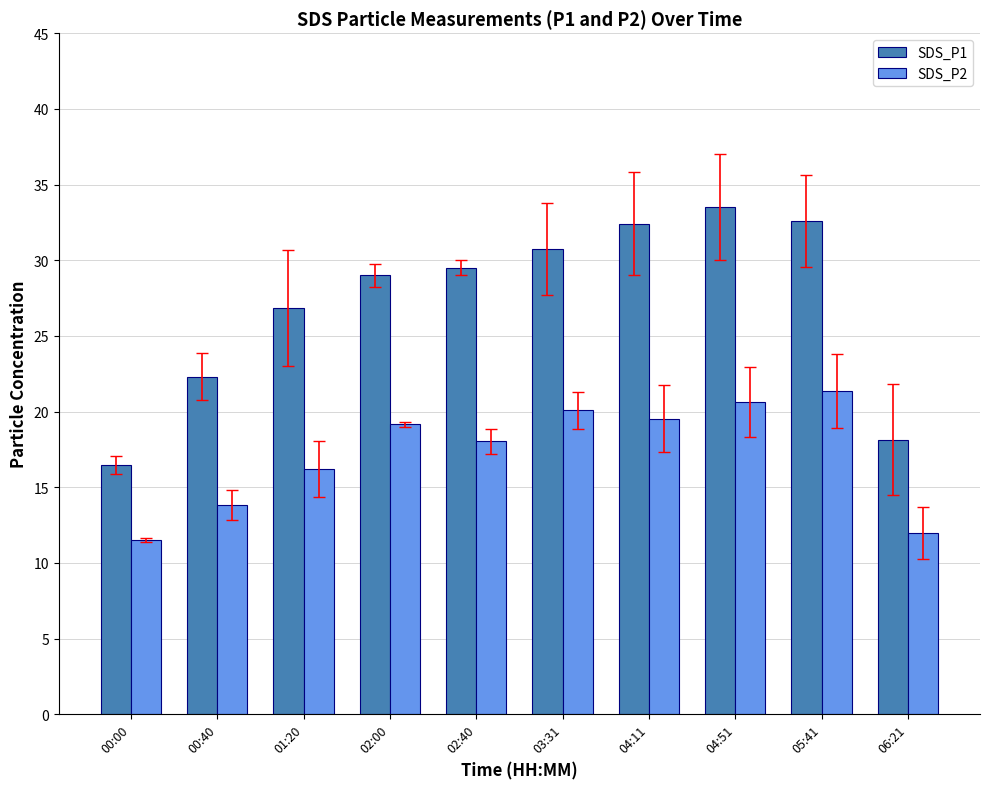

Which series has the largest total across all categories?

SDS_P1